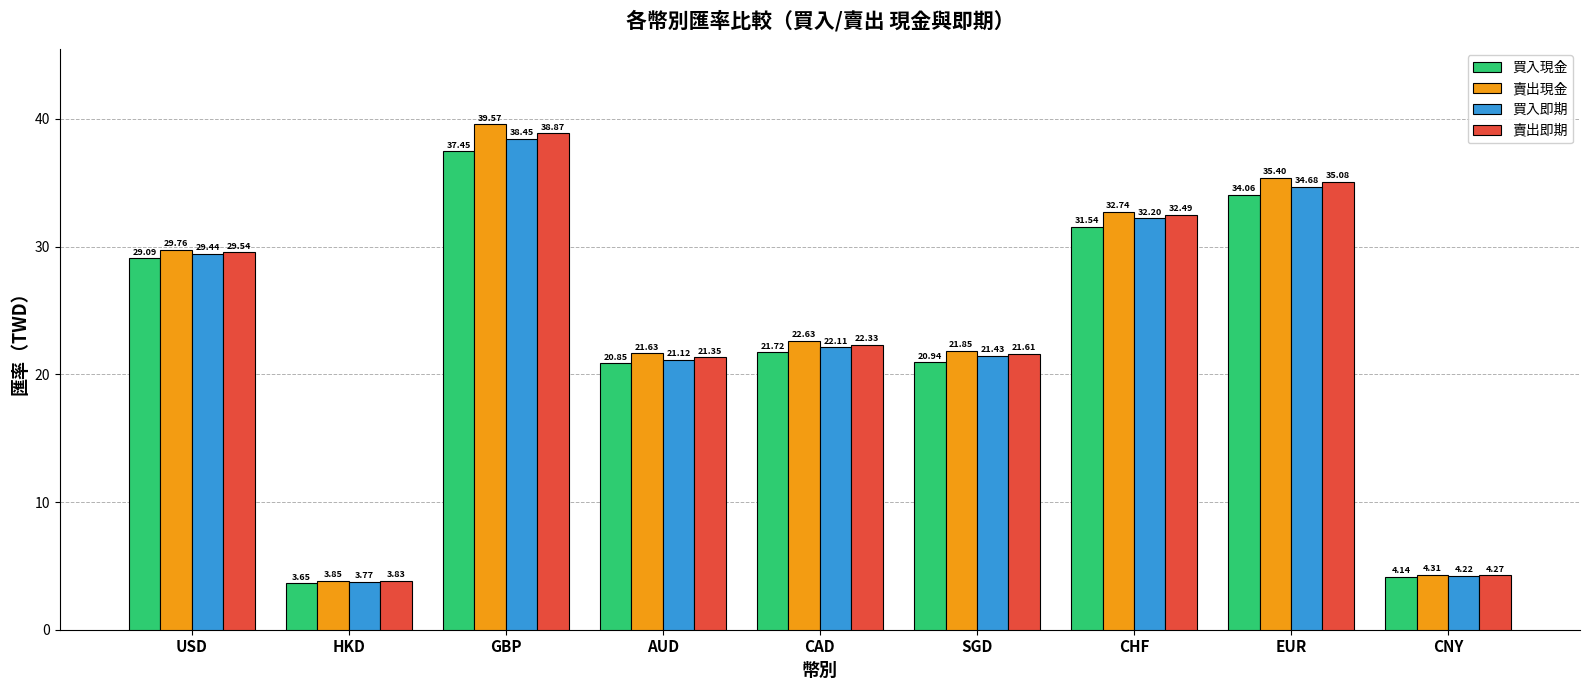

Rank the series by their maximum value, from lowest to highest.

買入現金, 買入即期, 賣出即期, 賣出現金